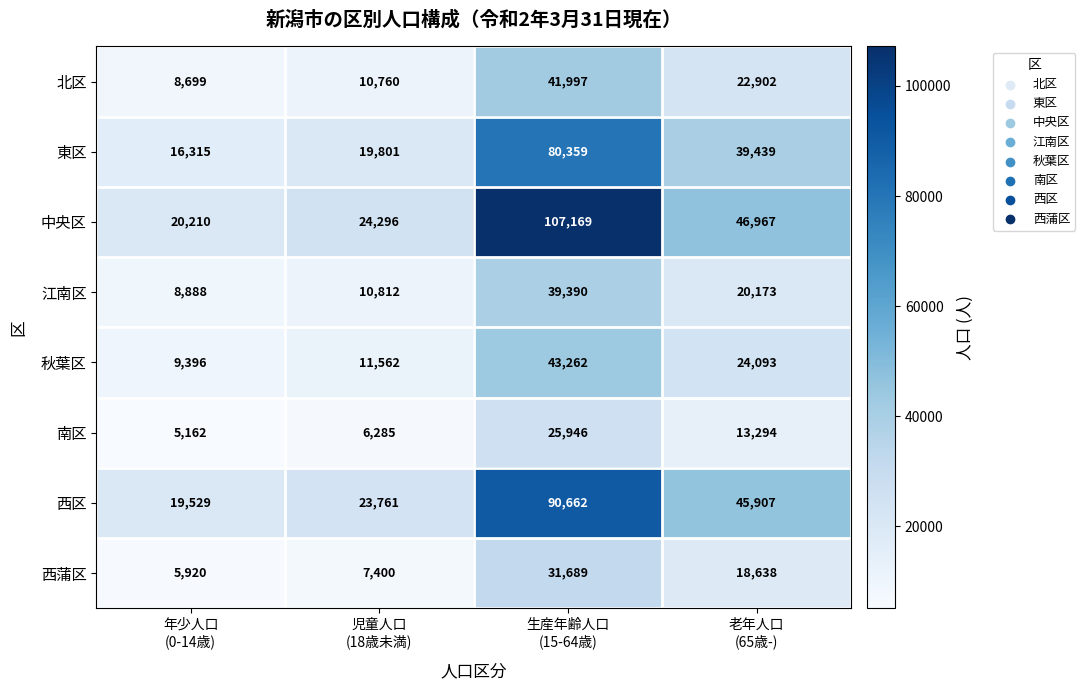

Which series has the largest range (max minus min)?

中央区